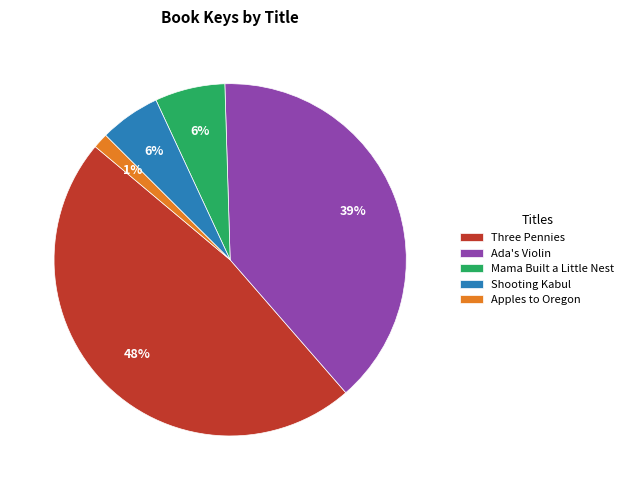

To the nearest percent, what portion does Apples to Oregon represent?

1%